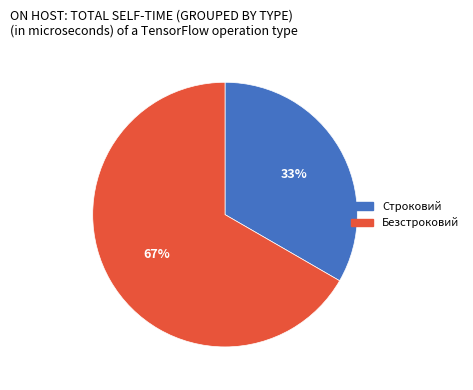

To the nearest percent, what percentage of the pie is Безстроковий?

67%